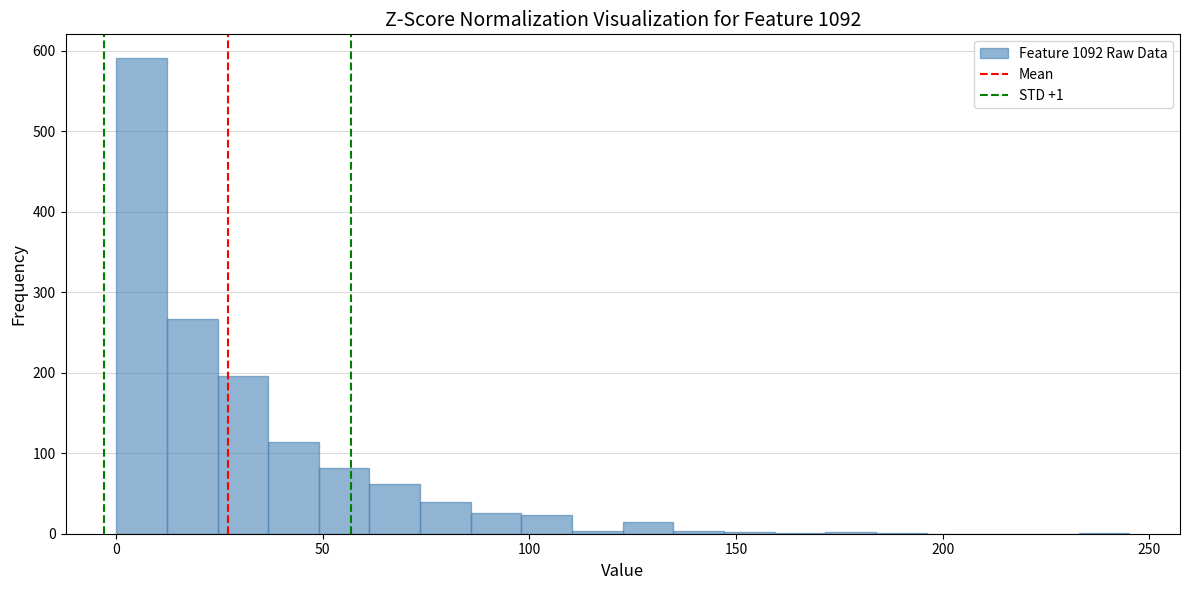

Around what value on the x-axis is the tallest bar? Give the approximate position of its centre, as read against the axis.

5